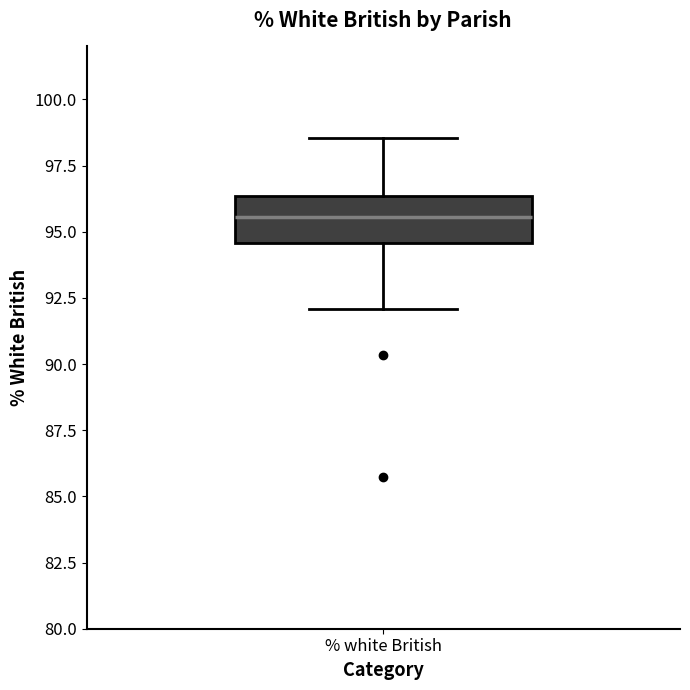

Transcribe this box plot: give where the median line is, the range the box spans, and where the two whiskers end, as read against the y-axis. The values are not printed on the chart, so give them approximately, as read against the axis.

median 95.5, box 94.5 to 96.5, whiskers 92.0 to 98.5